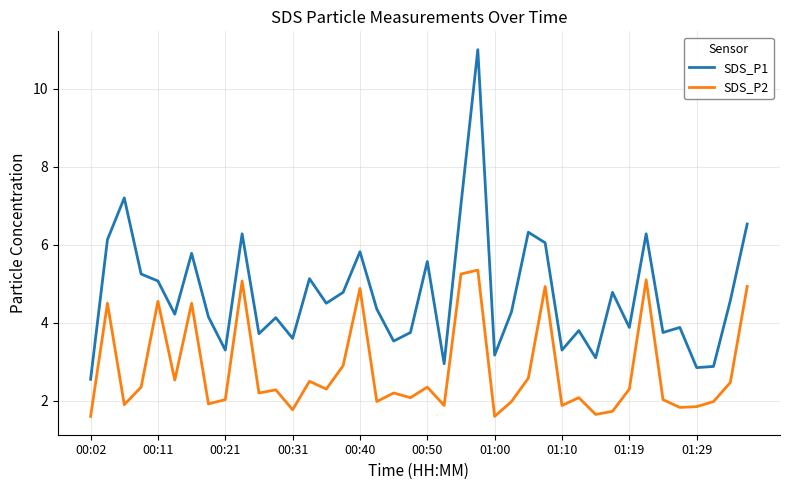

Which series has the largest total across all categories?

SDS_P1